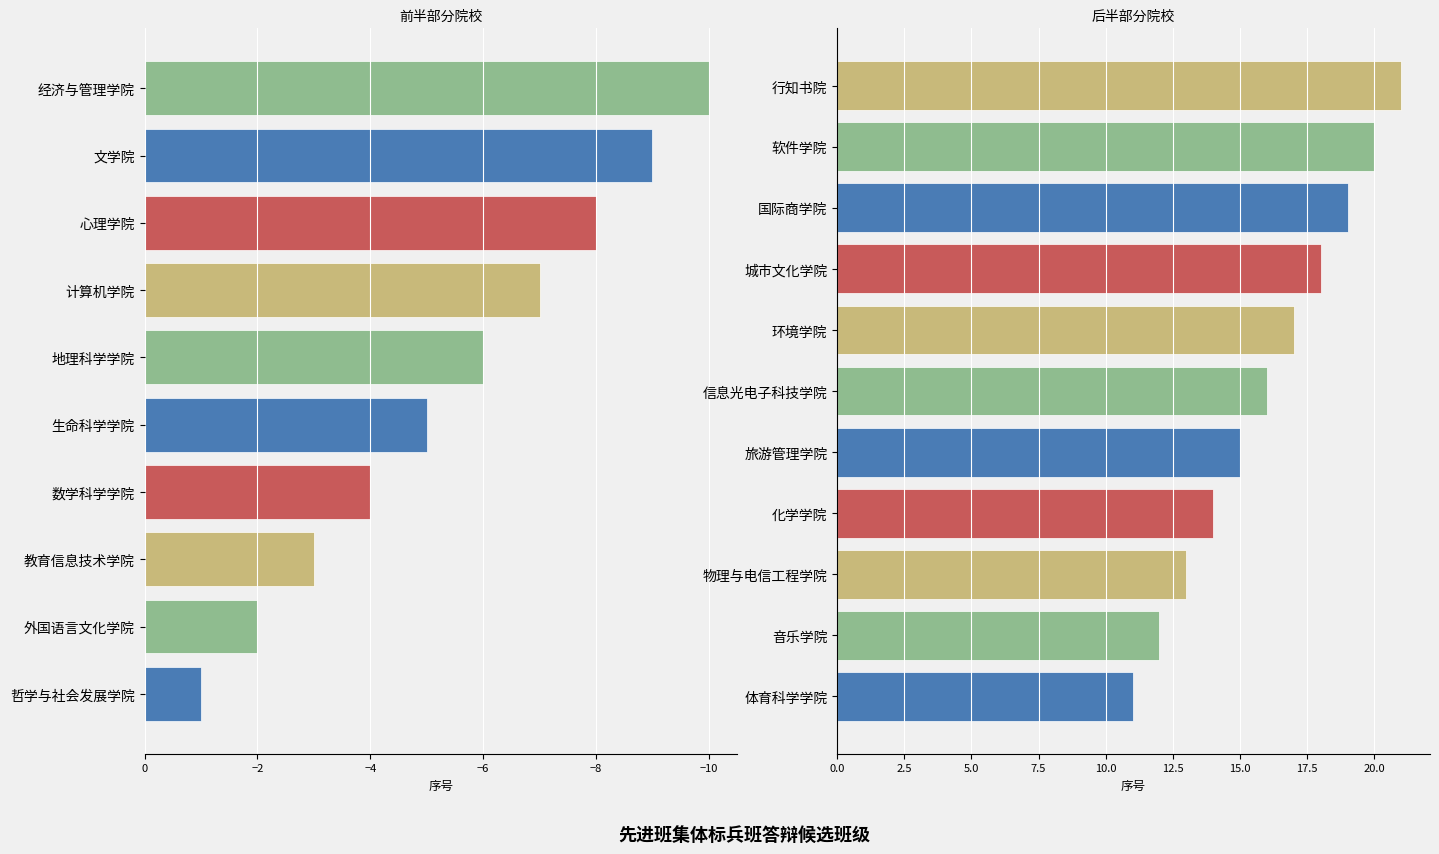

What is the label of the 4th bar from the right?

城市文化学院